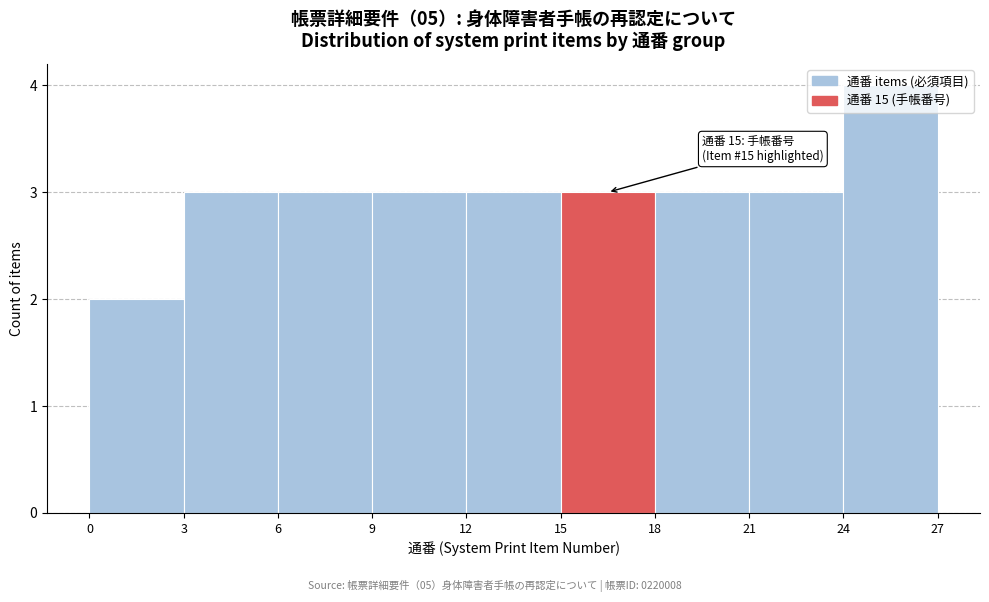

Over which range of the x-axis is the bar tallest?

24 to 27